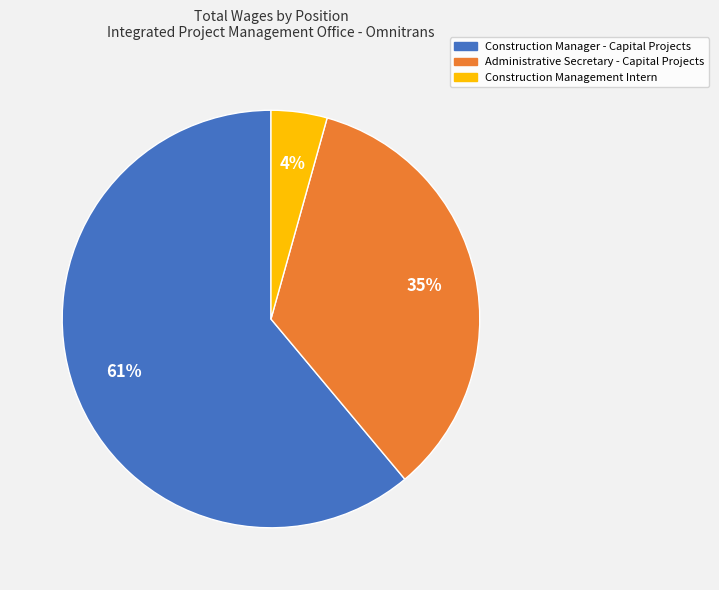

Is Construction Management Intern the majority of the pie?

No